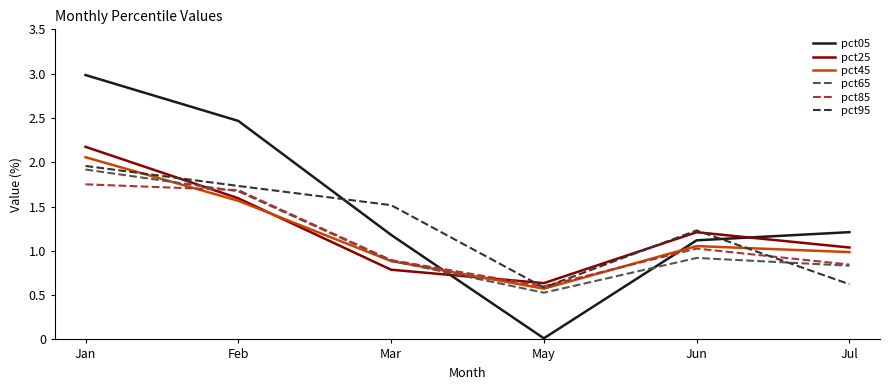

What is the sum of the pct95 values at May and Jul?

1.2